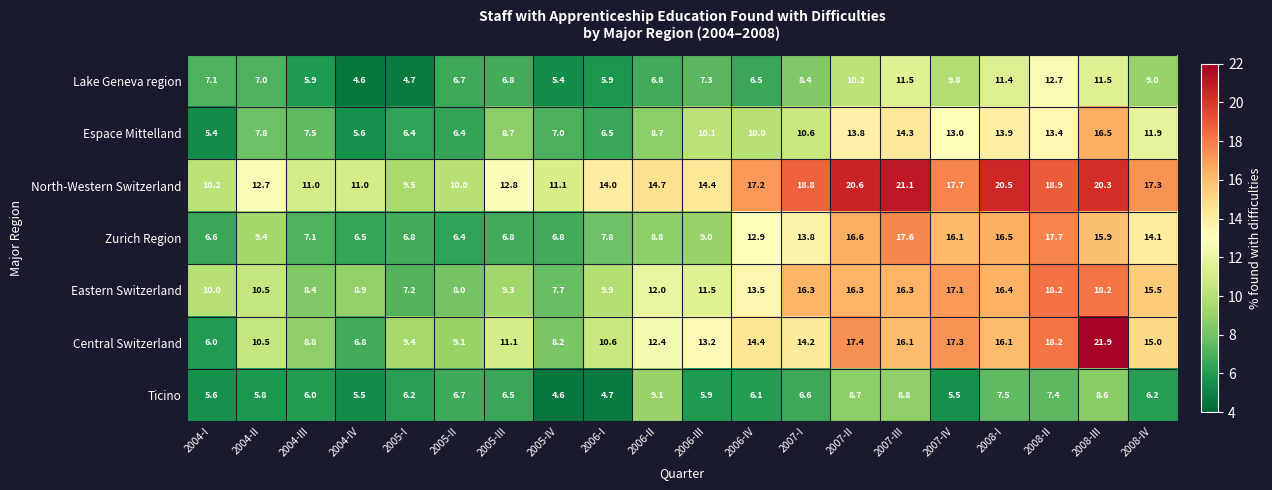

What is the spread (max minus min) of values at 2004-II?

6.9